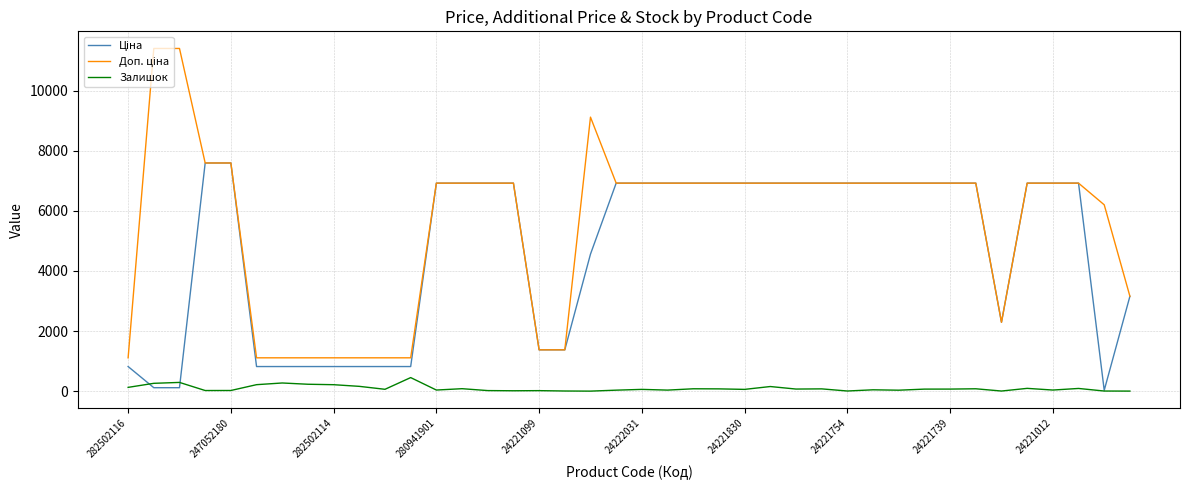

Reading left to right, transcribe all the data shown in this chart.

Ціна: 818.5	114.1	114.1	7596.5	7596.5	818.5	818.5	818.5	818.5	818.5	818.5	818.5	6925.7	6925.7	6925.7	6925.7	1375.4	1375.4	4561.9	6925.7	6925.7	6925.7	6925.7	6925.7	6925.7	6925.7	6925.7	6925.7	6925.7	6925.7	6925.7	6925.7	6925.7	6925.7	2291.7	6925.7	6925.7	6925.7	27.6	3157.9
Доп. ціна: 1109.2	11410.0	11410.0	7596.5	7596.5	1109.2	1109.2	1109.2	1109.2	1109.2	1109.2	1109.2	6925.7	6925.7	6925.7	6925.7	1375.0	1375.0	9123.7	6925.7	6925.7	6925.7	6925.7	6925.7	6925.7	6925.7	6925.7	6925.7	6925.7	6925.7	6925.7	6925.7	6925.7	6925.7	2292.0	6925.7	6925.7	6925.7	6204.0	3158.0
Залишок: 125.0	260.0	290.0	20.0	21.0	215.0	271.0	229.0	214.0	159.0	61.0	451.0	36.0	81.0	18.0	12.0	16.0	4.0	0.0	32.0	58.0	34.0	78.0	75.0	58.0	153.0	69.0	75.0	4.0	44.0	31.0	67.0	68.0	78.0	3.0	92.0	36.0	89.0	3.0	1.0